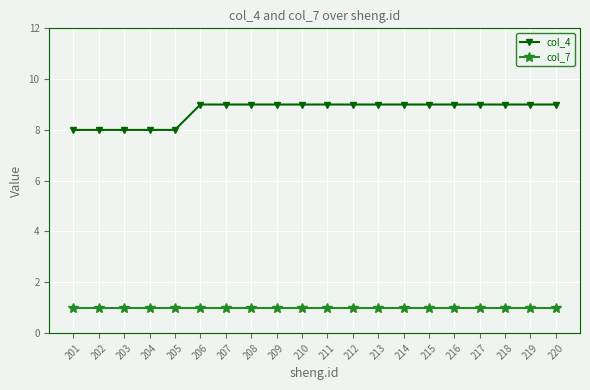

True or false: col_7 and col_4 intersect in this chart.

False